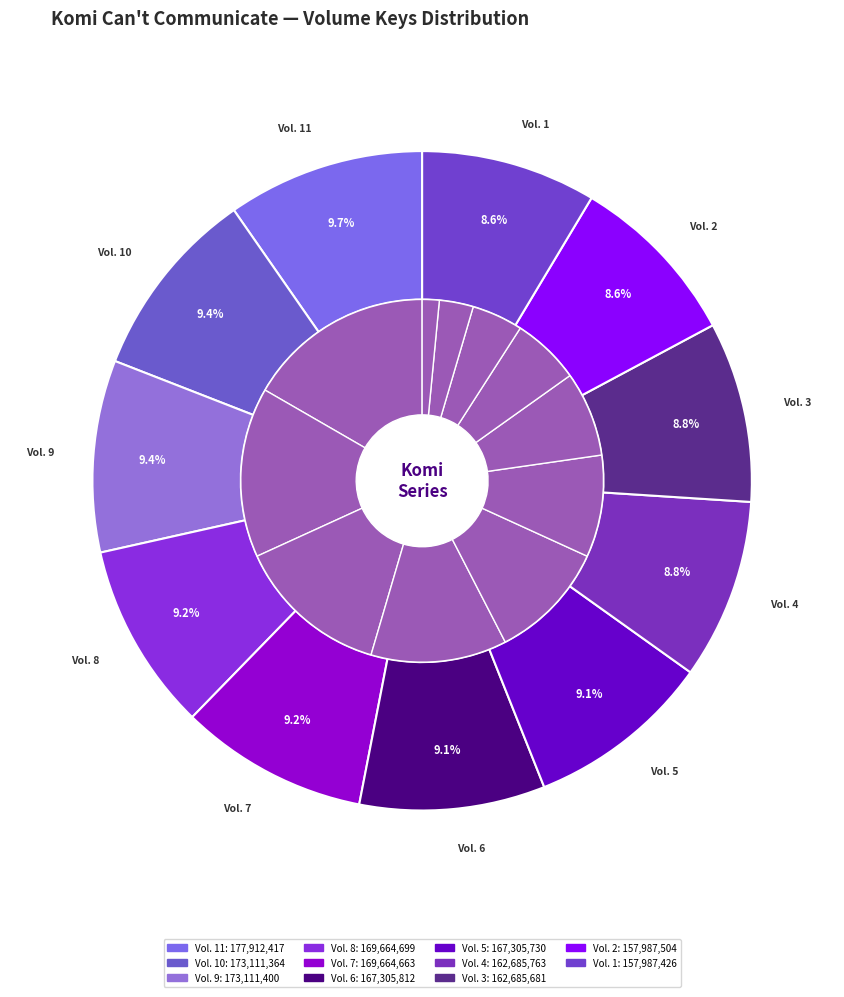

Is Vol. 10 the majority of the pie?

No